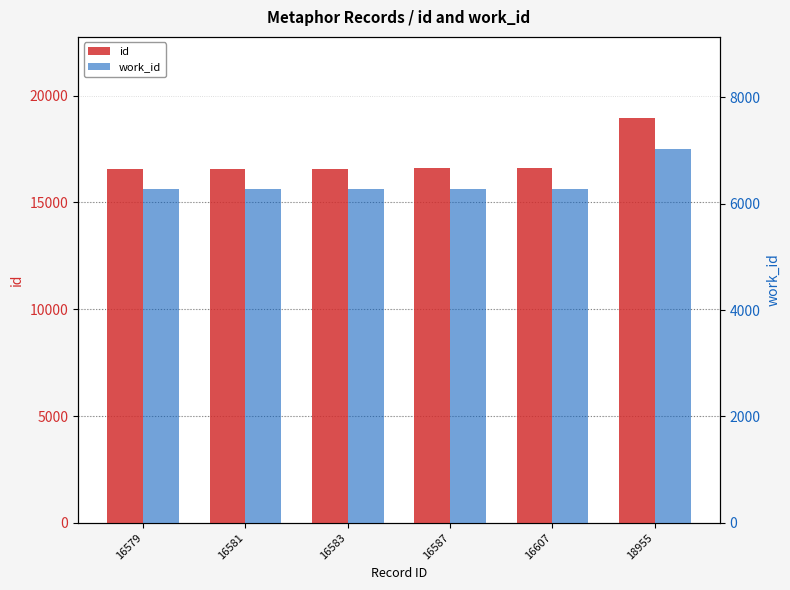

What is the sum of the id values at 16607 and 16587?

33194